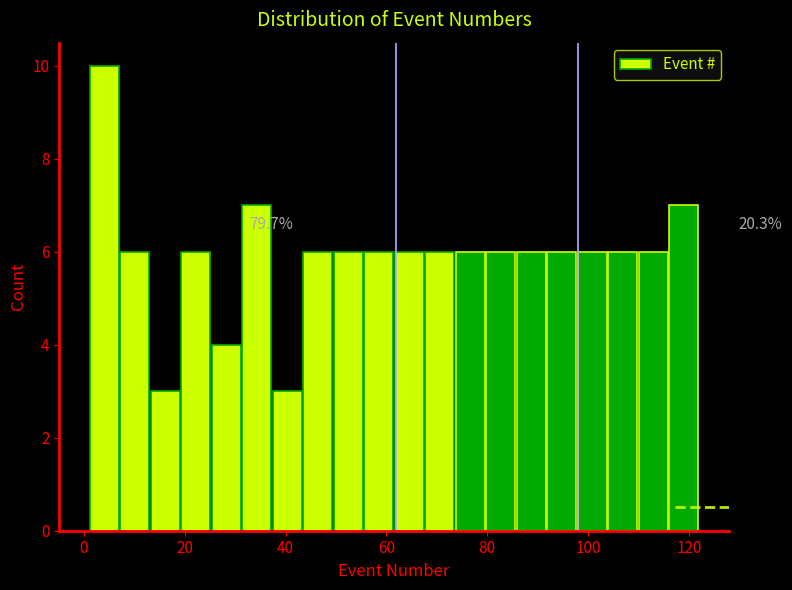

Read against the x-axis, roughly where is the centre of the tallest bar?

4